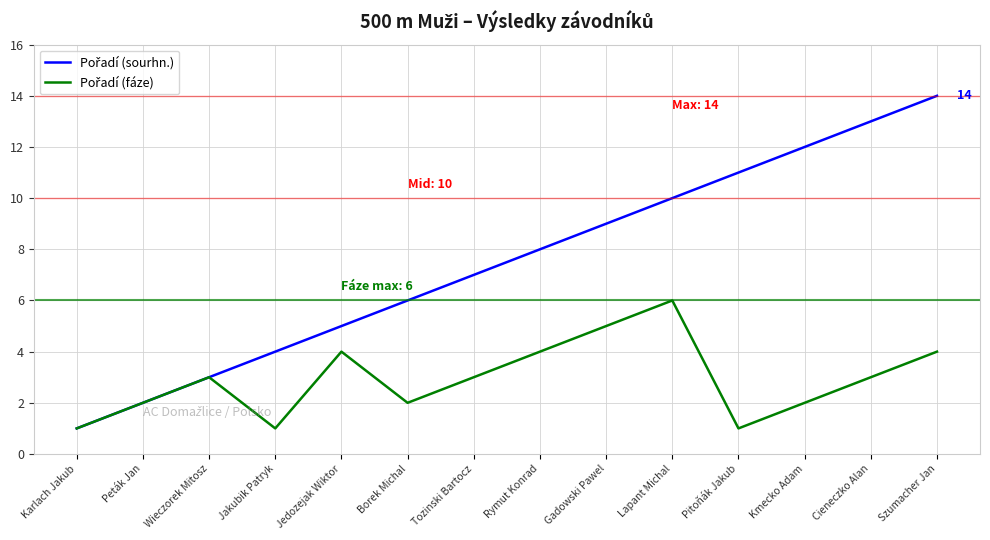

What is the maximum value shown in the chart?

14